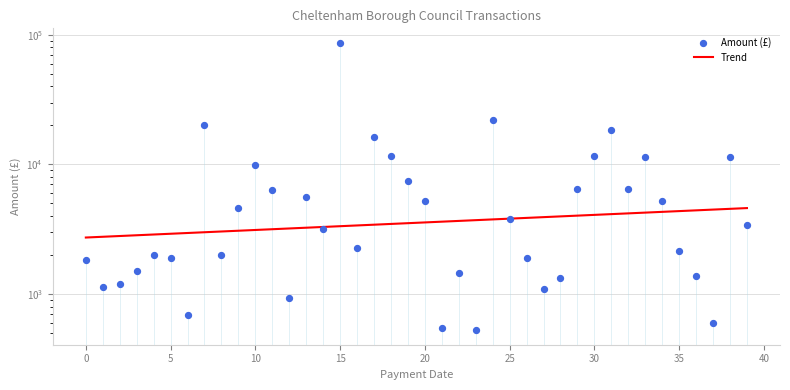

At how many categories does at least one series exceed 47871?

1